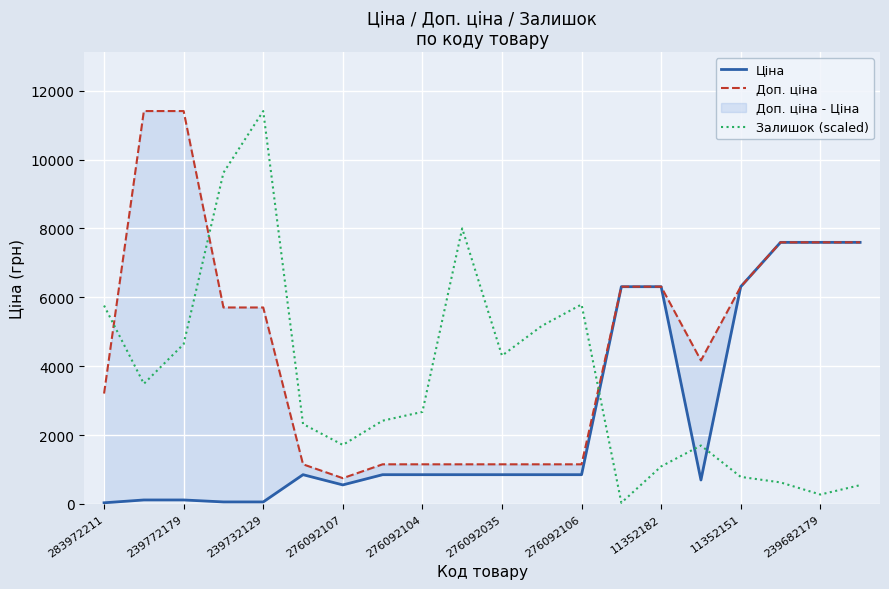

Which category has the highest value in the Ціна series?

17